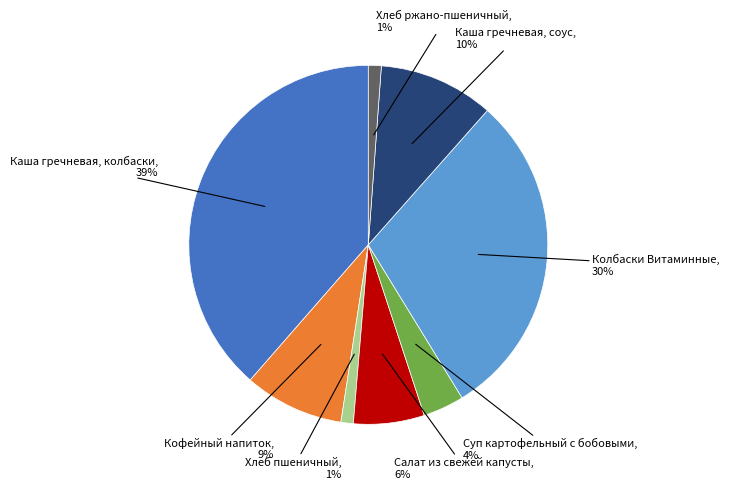

To the nearest percent, what is the average slice percentage?

12%